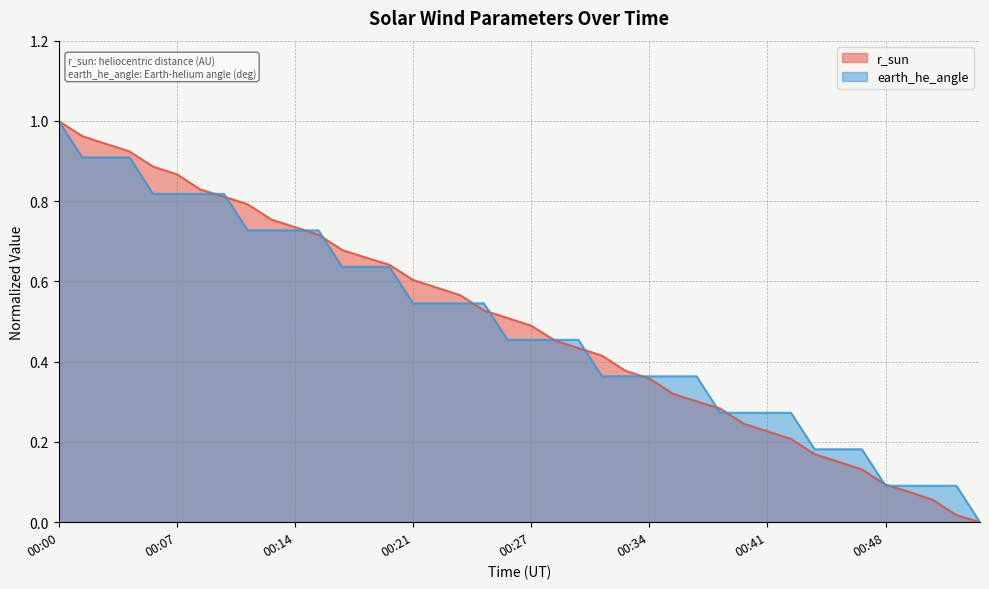

Reading left to right, transcribe all the data shown in this chart.

r_sun: 00:00=1.0	00:01=1.0	00:03=0.9	00:04=0.9	00:06=0.9	00:07=0.9	00:09=0.8	00:10=0.8	00:11=0.8	00:13=0.8	00:14=0.7	00:15=0.7	00:17=0.7	00:18=0.7	00:19=0.6	00:21=0.6	00:22=0.6	00:23=0.6	00:25=0.5	00:26=0.5	00:27=0.5	00:29=0.5	00:30=0.4	00:31=0.4	00:33=0.4	00:34=0.4	00:36=0.3	00:37=0.3	00:38=0.3	00:40=0.2	00:41=0.2	00:42=0.2	00:44=0.2	00:45=0.2	00:46=0.1	00:48=0.1	00:49=0.1	00:50=0.1	00:52=0.0	00:53=0.0
earth_he_angle: 00:00=1.0	00:01=0.9	00:03=0.9	00:04=0.9	00:06=0.8	00:07=0.8	00:09=0.8	00:10=0.8	00:11=0.7	00:13=0.7	00:14=0.7	00:15=0.7	00:17=0.6	00:18=0.6	00:19=0.6	00:21=0.5	00:22=0.5	00:23=0.5	00:25=0.5	00:26=0.5	00:27=0.5	00:29=0.5	00:30=0.5	00:31=0.4	00:33=0.4	00:34=0.4	00:36=0.4	00:37=0.4	00:38=0.3	00:40=0.3	00:41=0.3	00:42=0.3	00:44=0.2	00:45=0.2	00:46=0.2	00:48=0.1	00:49=0.1	00:50=0.1	00:52=0.1	00:53=0.0